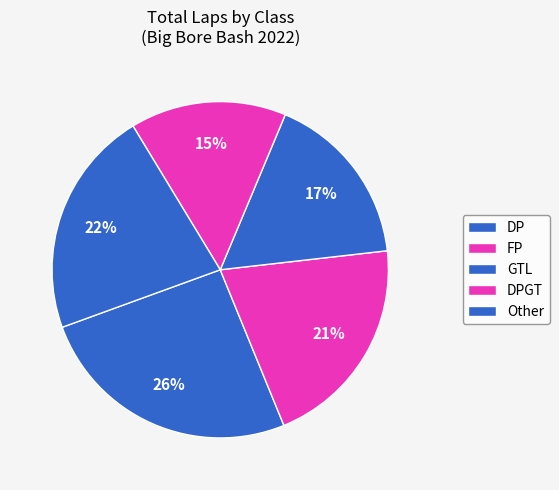

How many segments does this pie chart have?

5